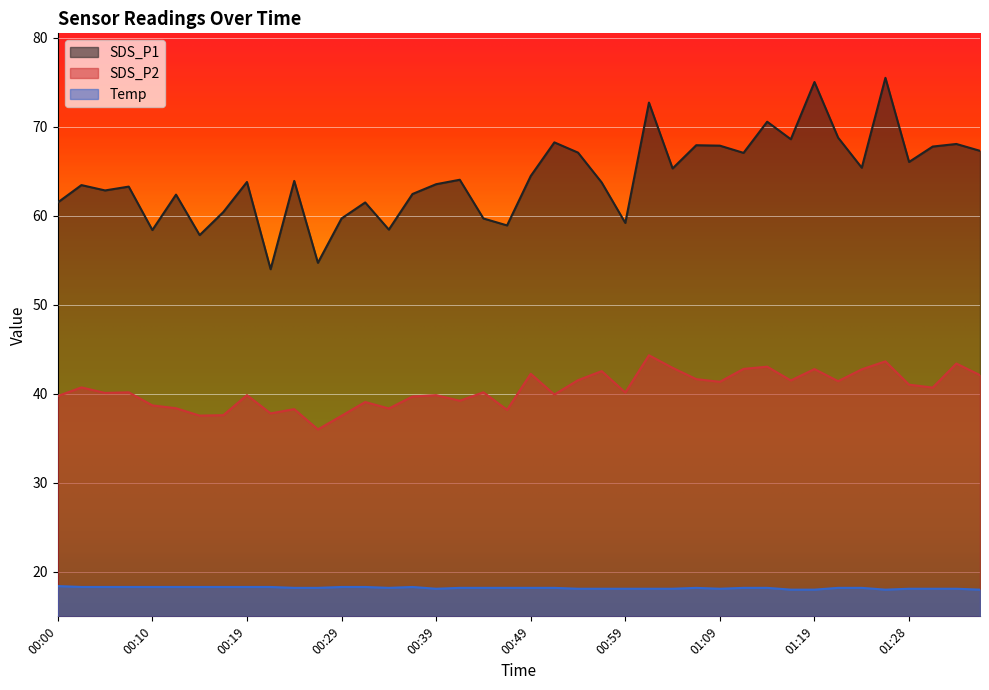

What is the difference between the SDS_P2 values at 00:37 and 00:49?

2.5